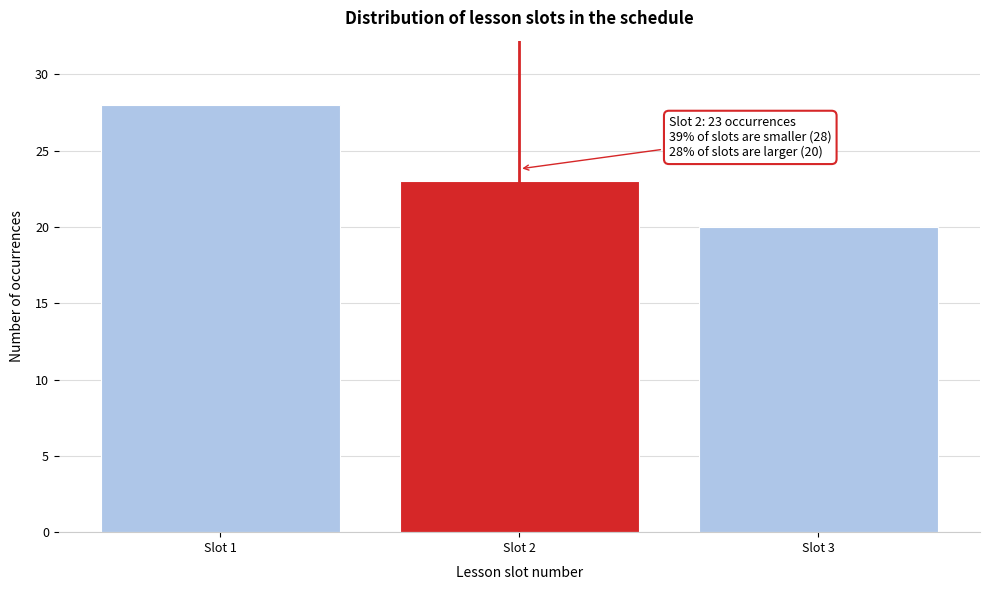

Reading left to right, list all the values displayed in this chart.

28	23	20